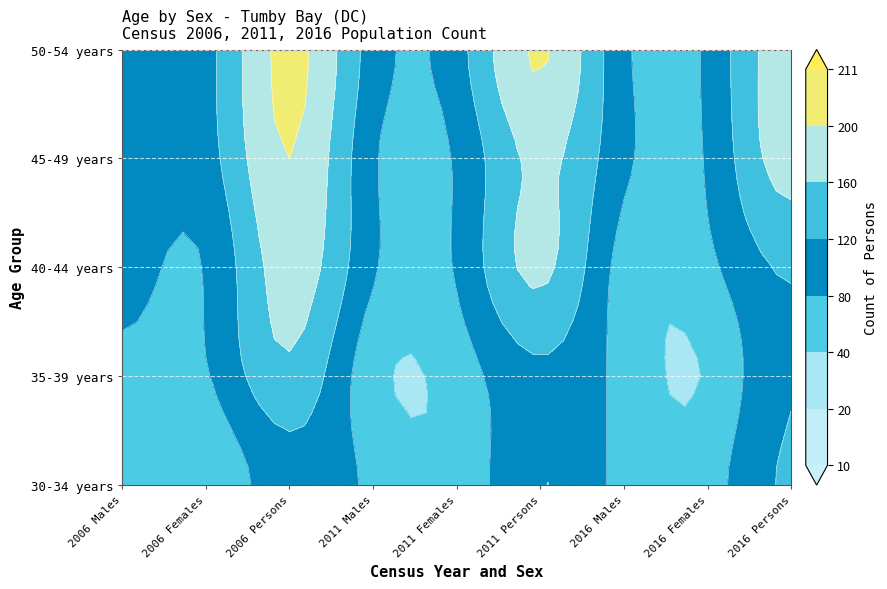

How many values in the 45-49 years series exceed 103?

3